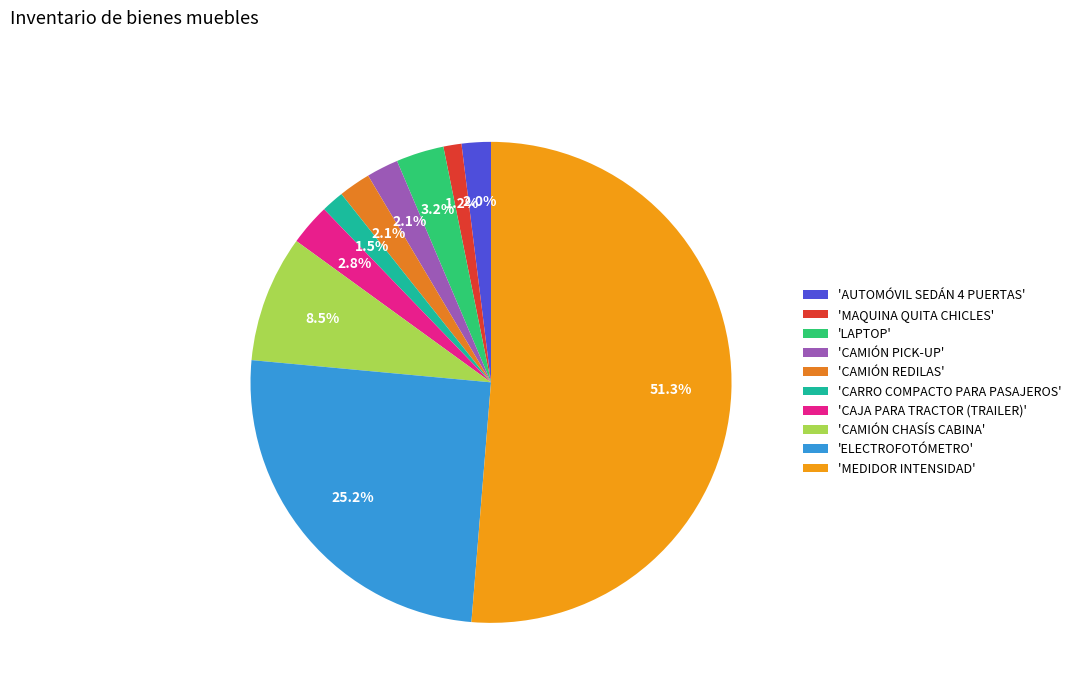

How many slices are in this pie chart?

10